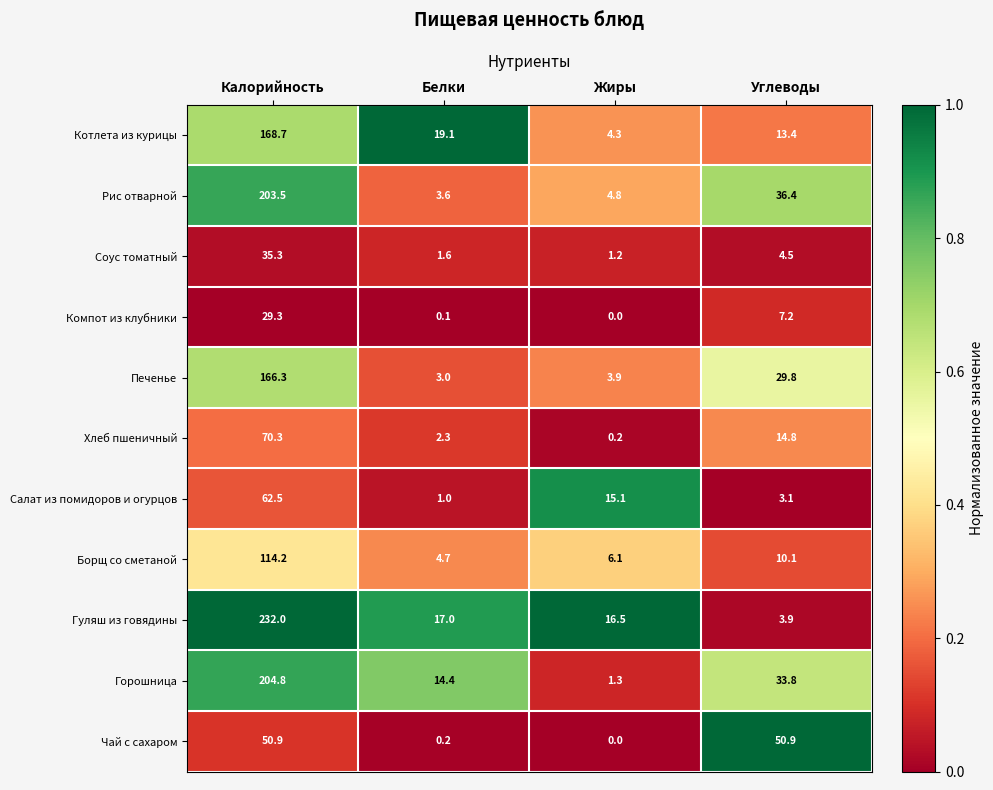

What is the spread (max minus min) of values at Жиры?

16.5